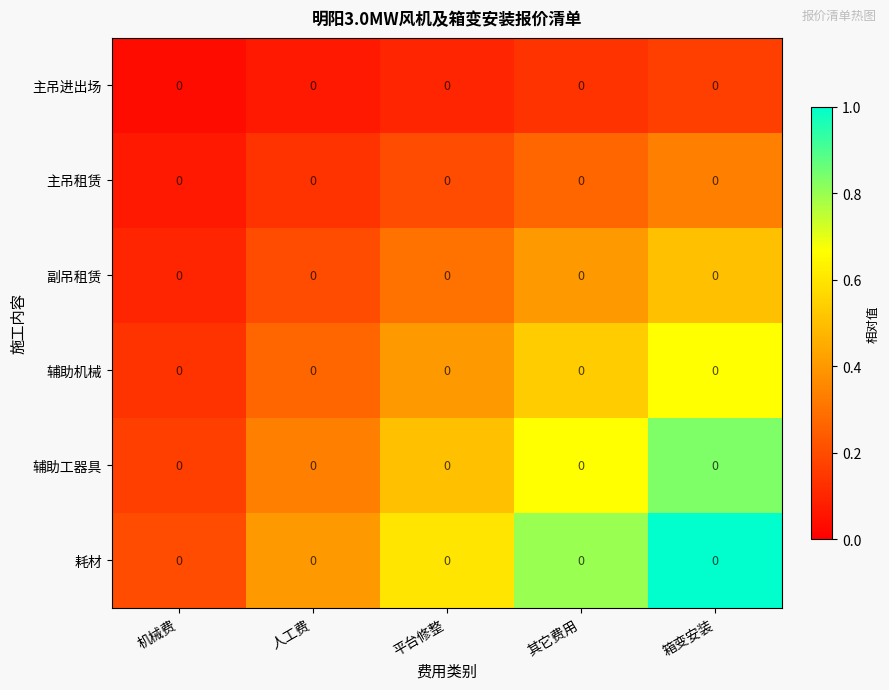

How many 辅助机械 values are between 0 and 1?

5